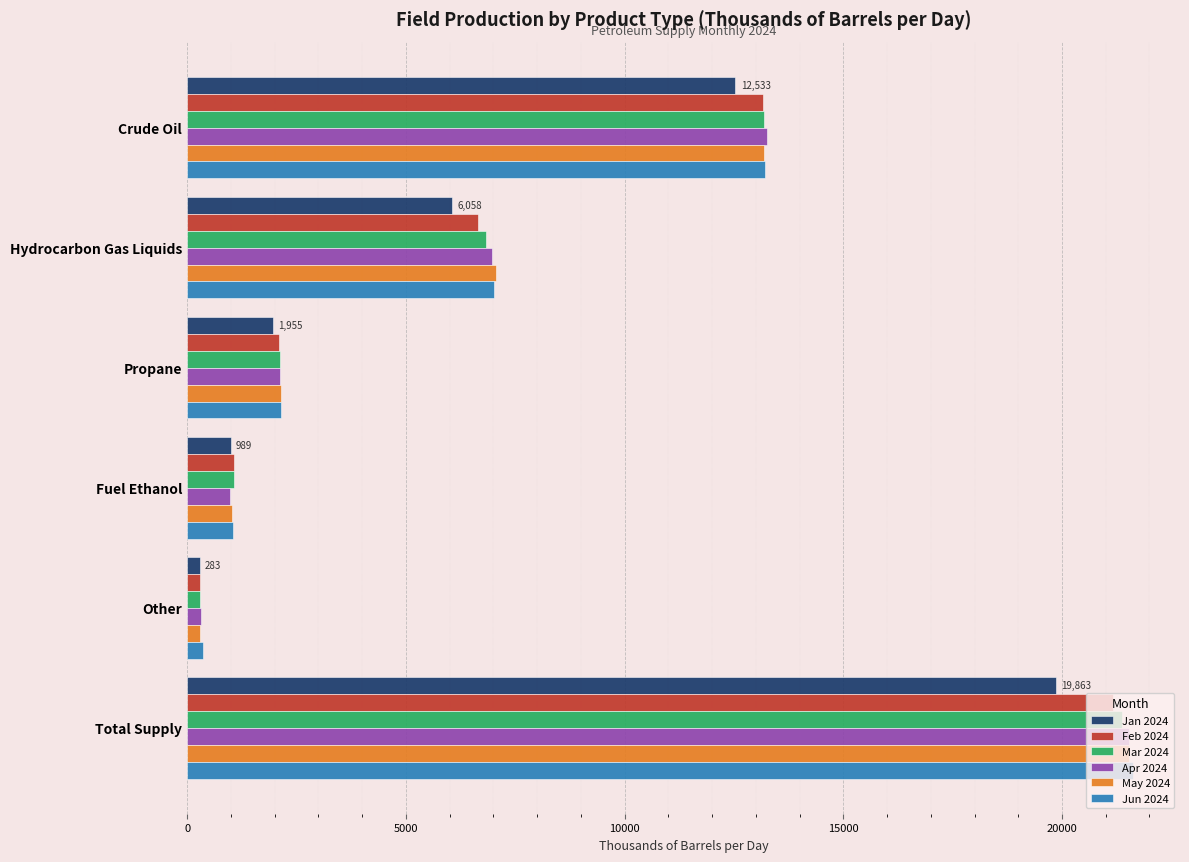

Is it true that May 2024 equals 2137.2 at Propane?

True